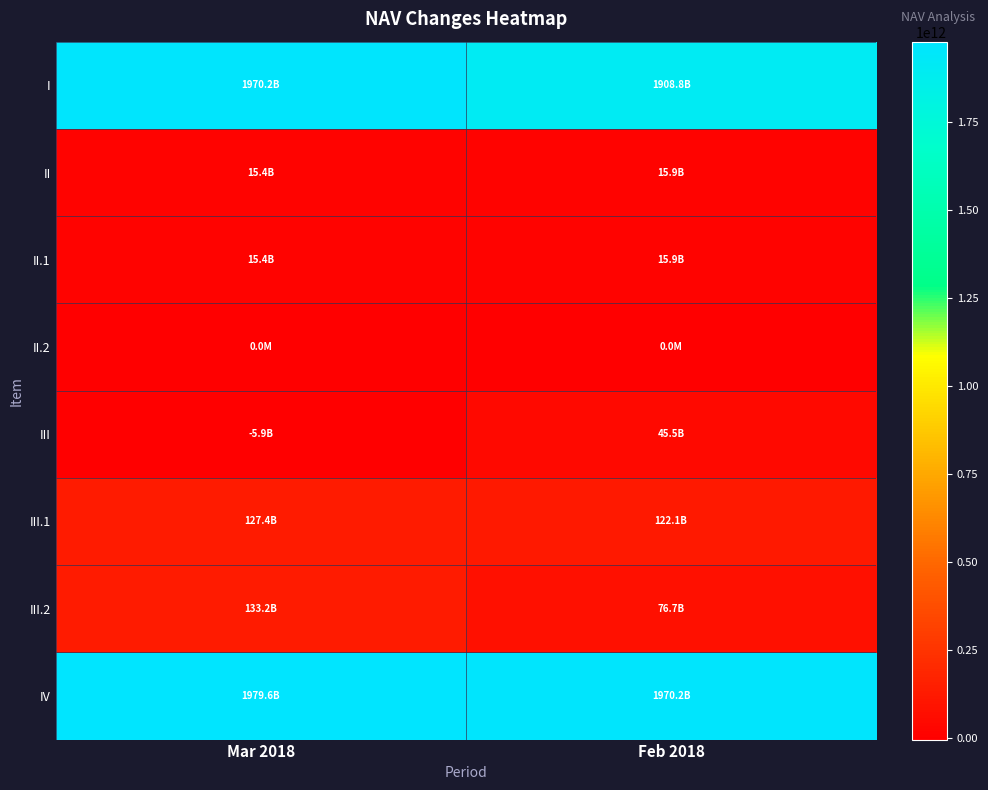

Between Mar 2018 and Feb 2018, which series saw the biggest shift?

I